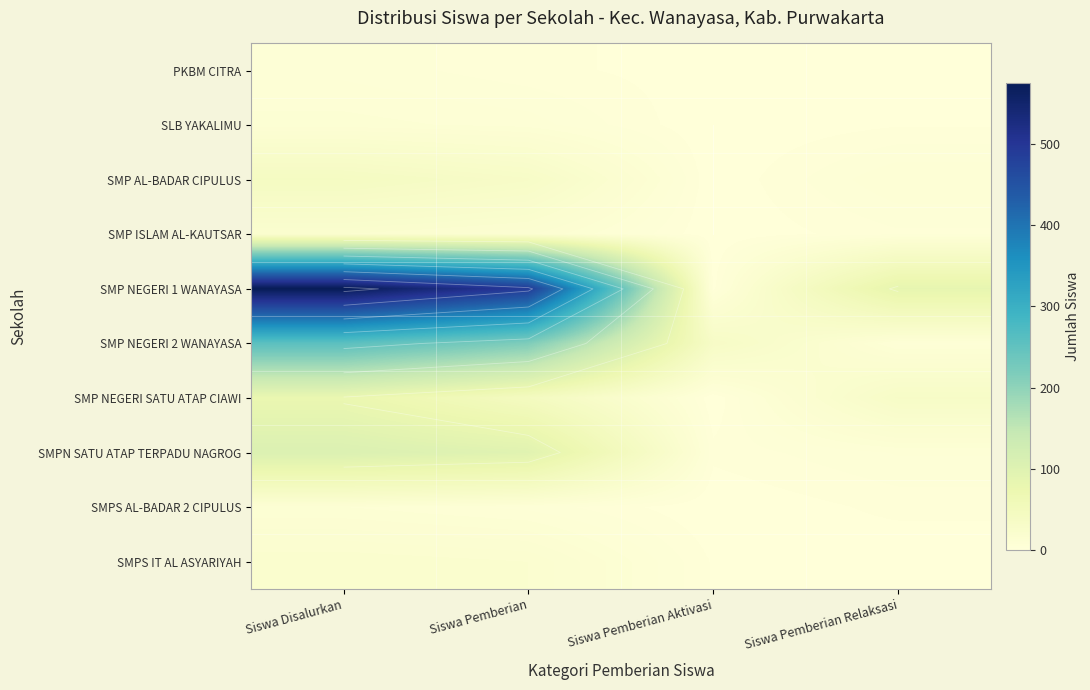

What is the difference between the maximum and second lowest values in the SMPN SATU ATAP TERPADU NAGROG series?

99